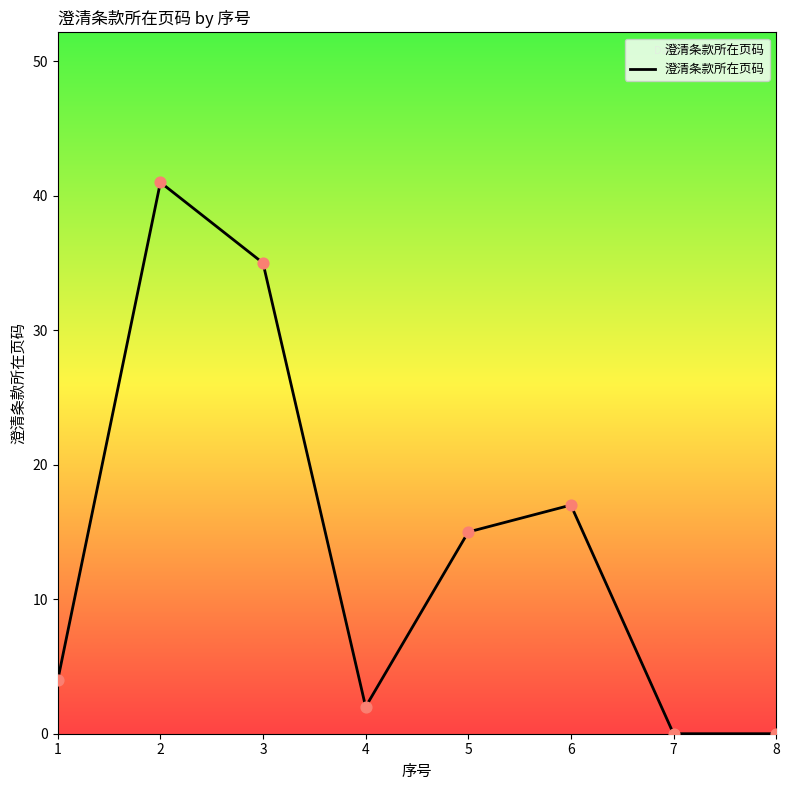

What is the change in value from 1 to 7?

-4